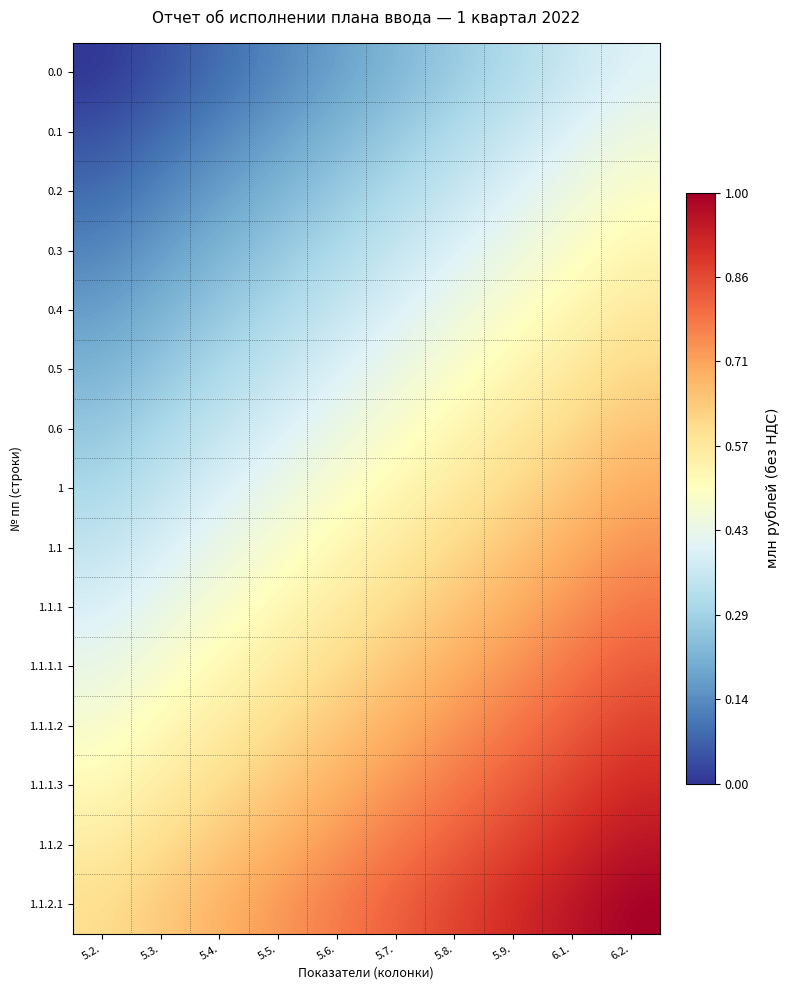

Rank the series at 5.5. from highest to lowest value.

1.1.2.1, 1.1.2, 1.1.1.3, 1.1.1.2, 1.1.1.1, 1.1.1, 1.1, 1, 0.6, 0.5, 0.4, 0.3, 0.2, 0.1, 0.0